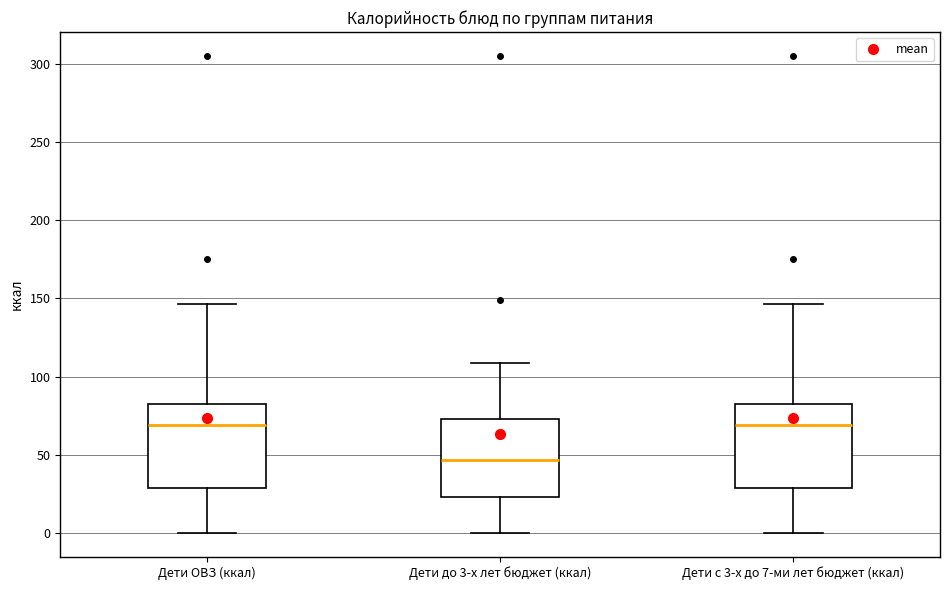

Where does the lower whisker of the box for Дети с 3-х до 7-ми лет бюджет (ккал) end on the y-axis? The values are not printed on the chart, so give them approximately, as read against the axis.

0